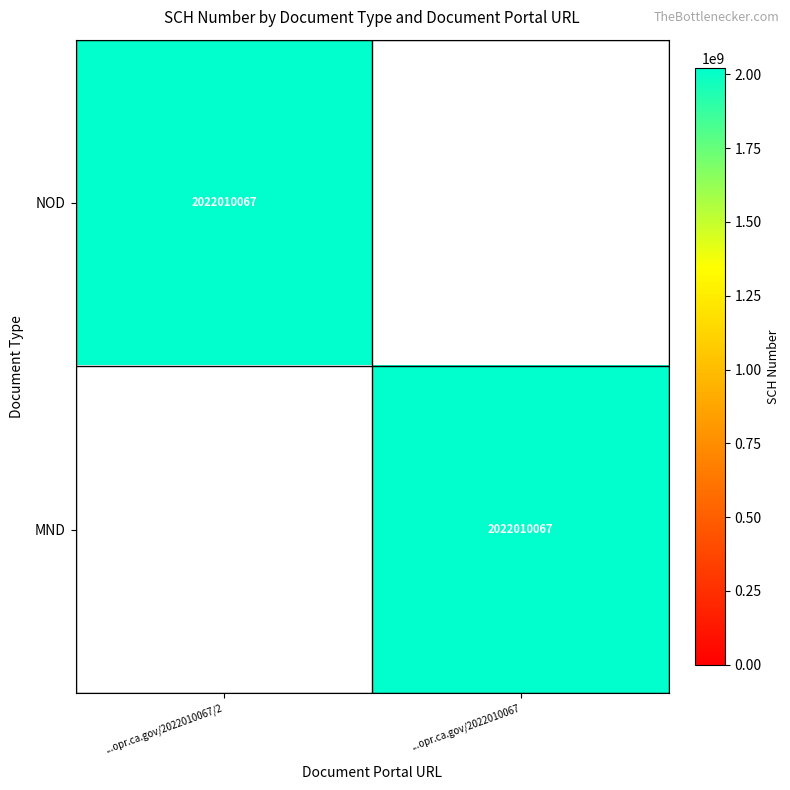

True or false: MND has a value of 2022010067 at ...opr.ca.gov/2022010067.

True